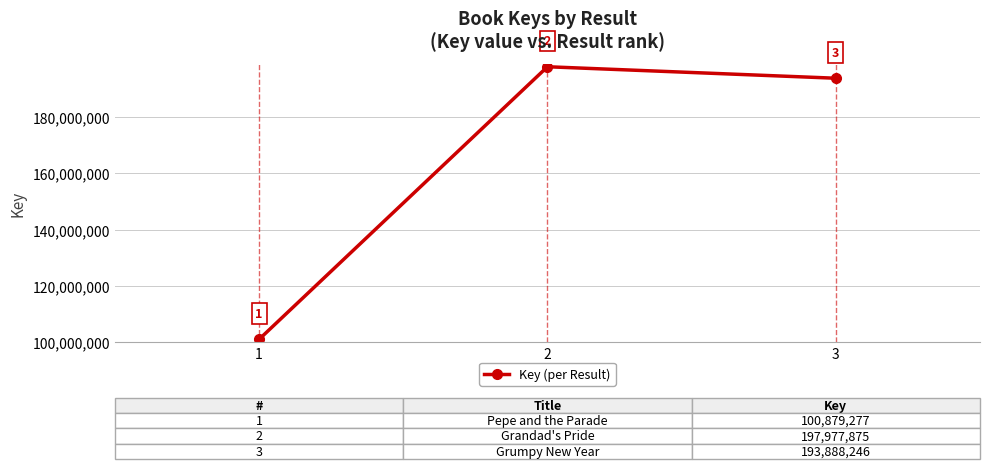

Does the chart display data point markers on the line(s)?

Yes